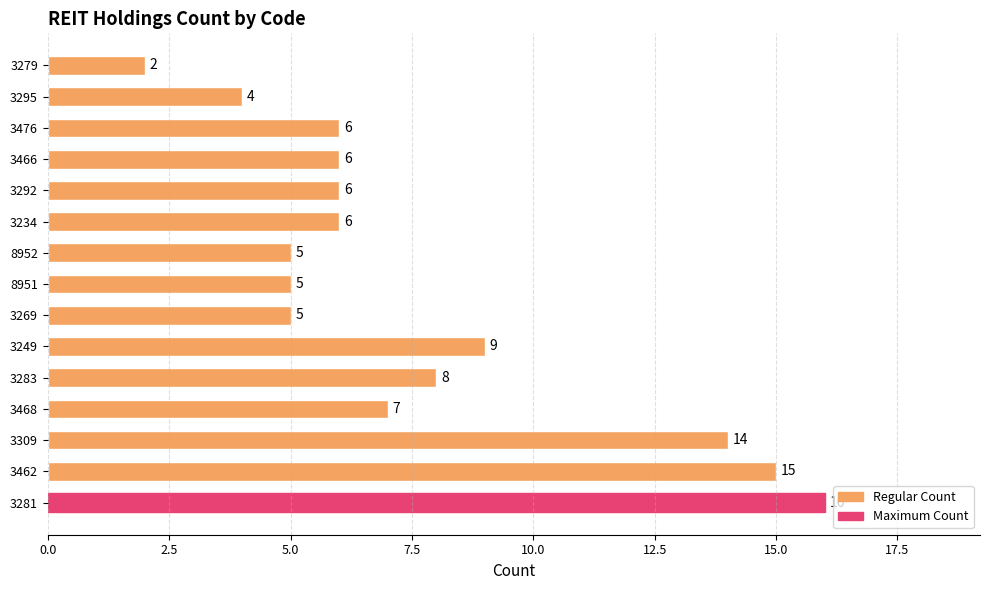

Where is the data nearest to the value 9?

3249